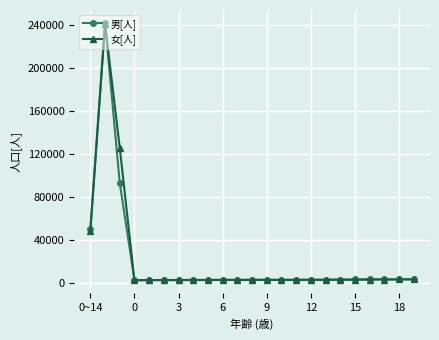

What are all the series names shown in the legend?

男[人], 女[人]